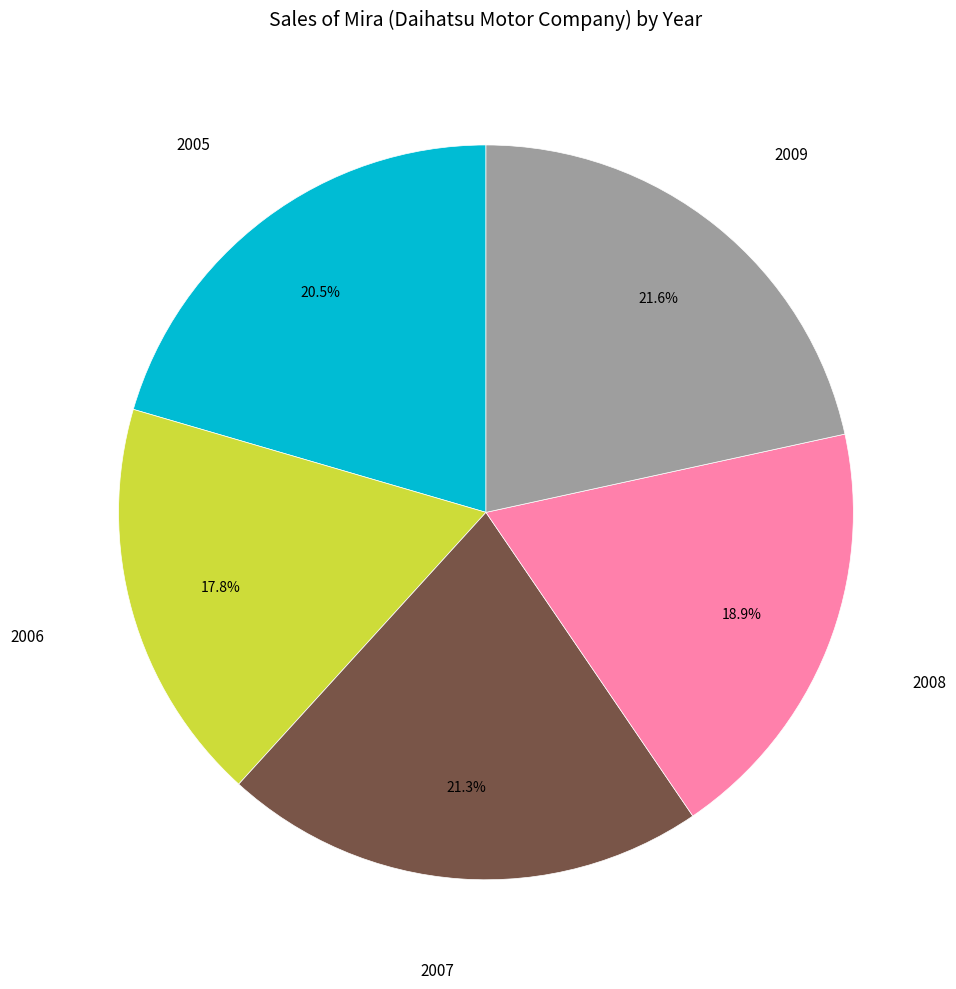

Is there a majority slice in this chart?

No